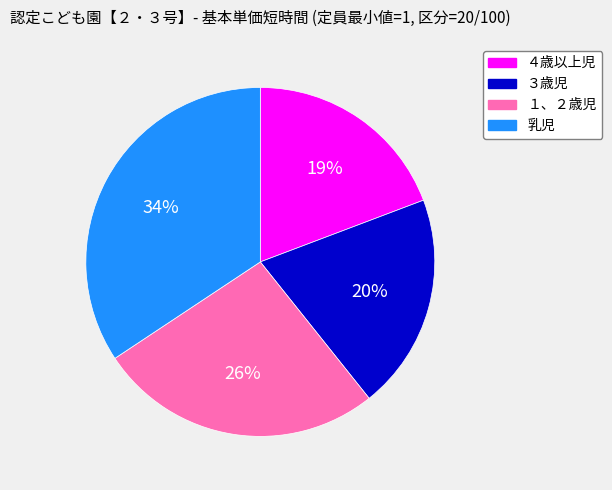

What is the smallest slice in the pie chart?

４歳以上児